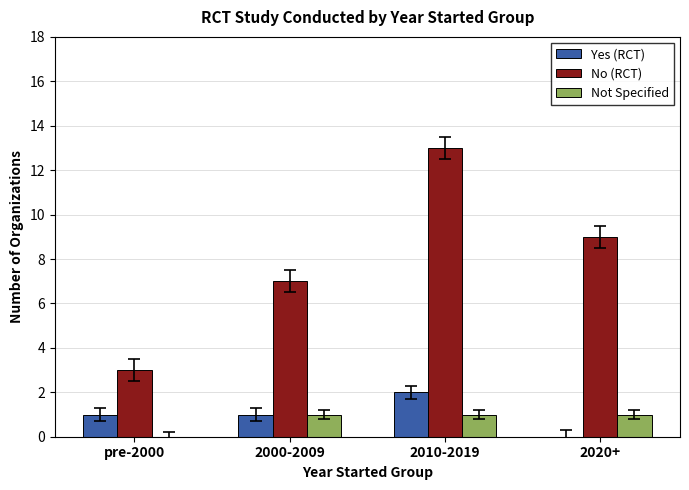

True or false: Not Specified has a value of 0 at pre-2000.

True